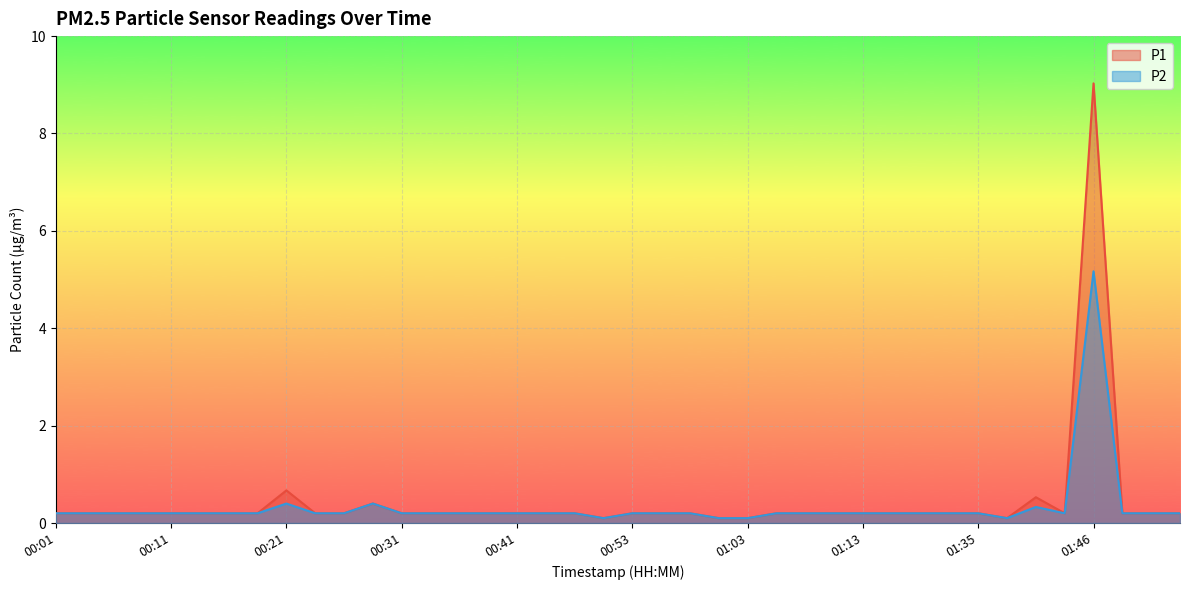

Is it true that P2 equals 0.3 at 01:16?

False